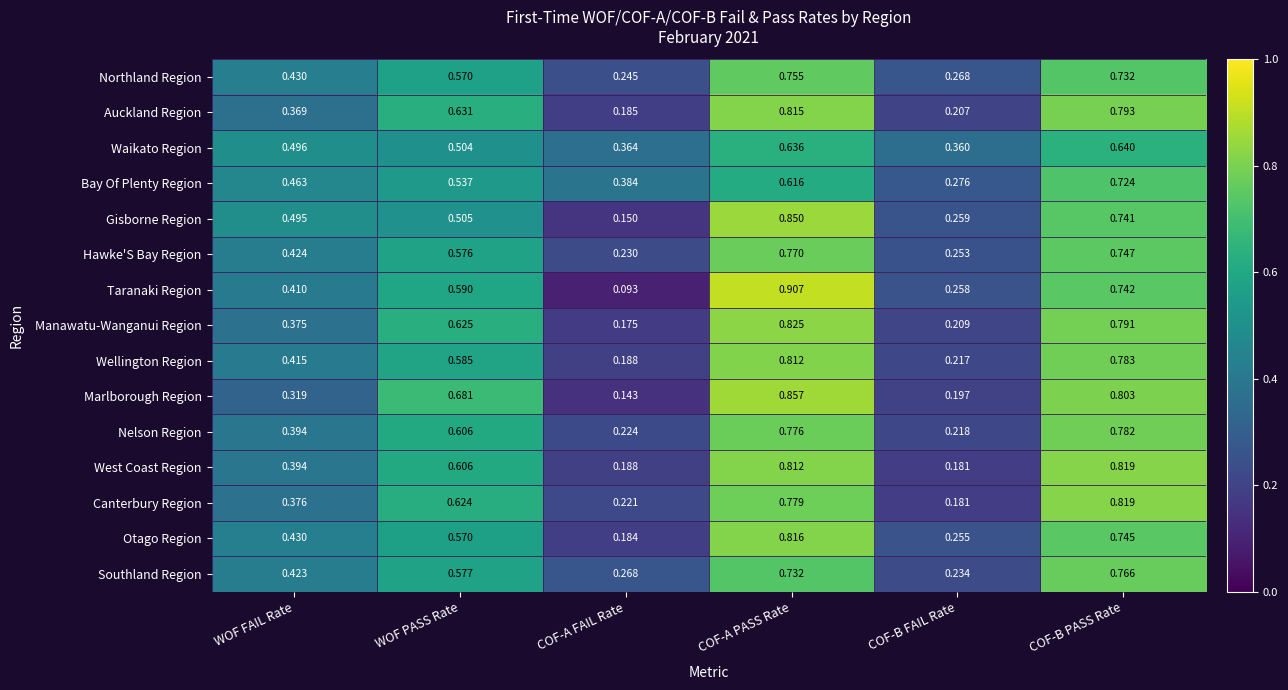

Which series changed the most between COF-A FAIL Rate and COF-A PASS Rate?

Taranaki Region